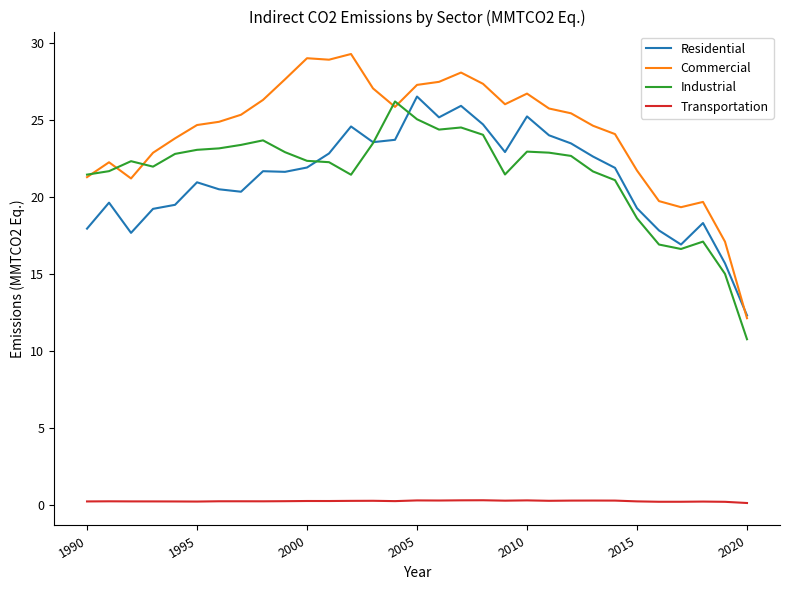

What is the lowest value of the Commercial series?

12.1